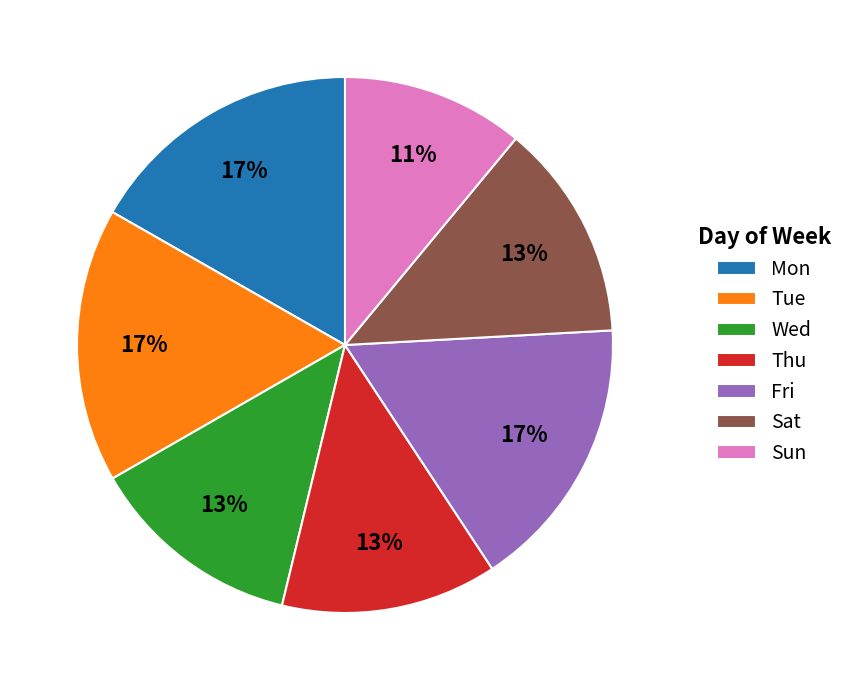

Is the sum of Thu and Sat greater than half?

No